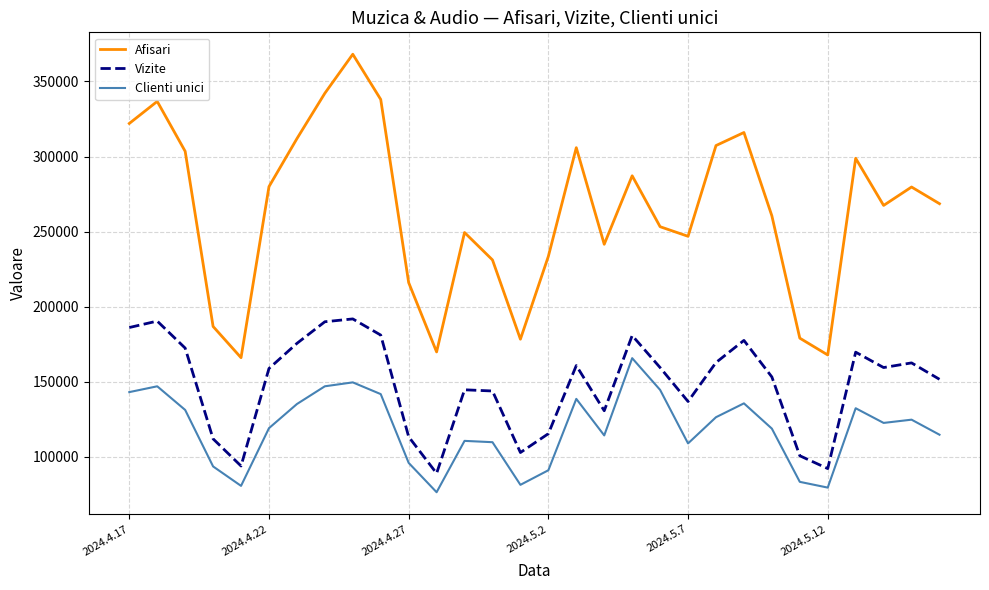

What is the average value of the Afisari series?

263804